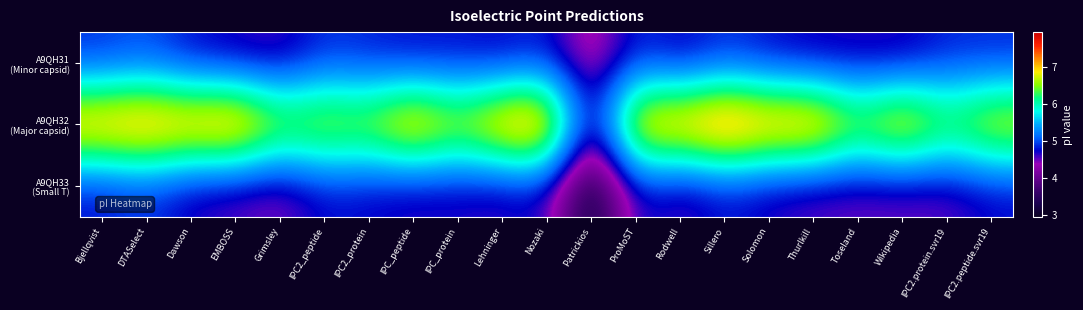

At which category is the sum across all series the highest?

Sillero